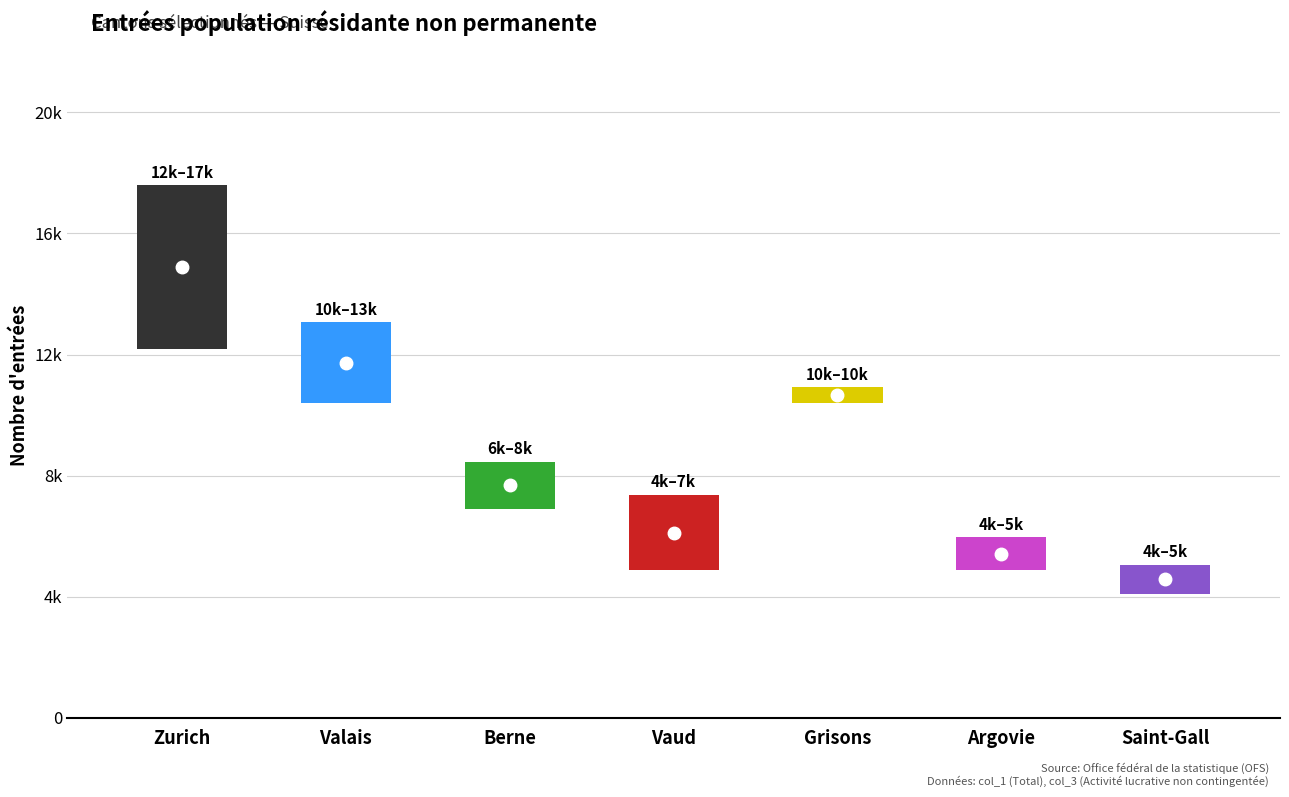

Reading left to right, list all the values displayed in this chart.

Total: 17596	13069	8459	7364	10923	5971	5058
Regroupement familial: 1084	413	329	542	146	193	129
Activité lucrative contingentée: 1375	101	470	649	117	210	101
Activités lucrative non contingentée: 12172	12005	6906	4881	10401	4868	4088
Formation et formation continue: 1775	277	397	1140	146	102	674
Permis de séjour sans activité lucrative: 1187	266	356	150	113	598	64